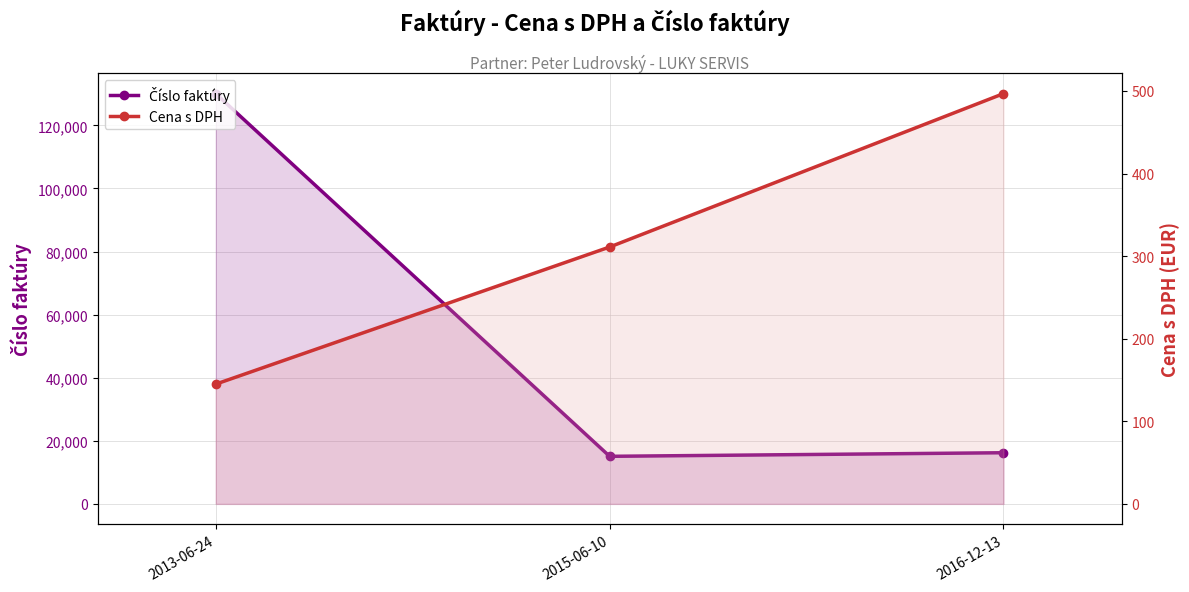

At which label does Cena s DPH reach its minimum?

2013-06-24